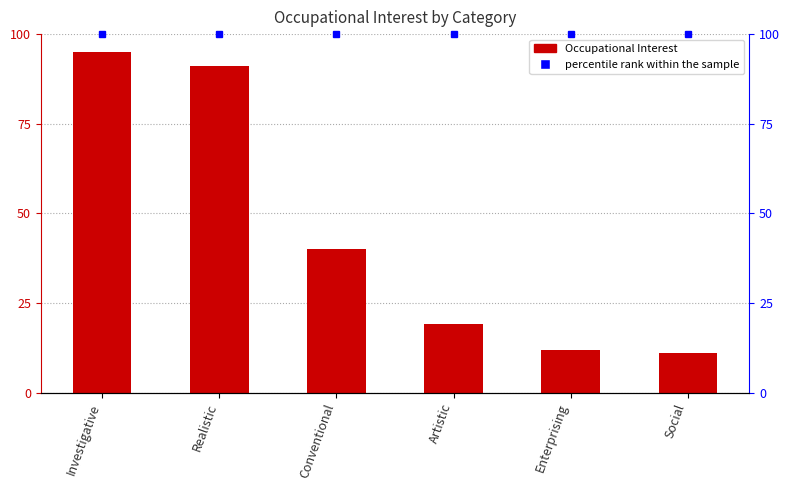

What is the average value?

45